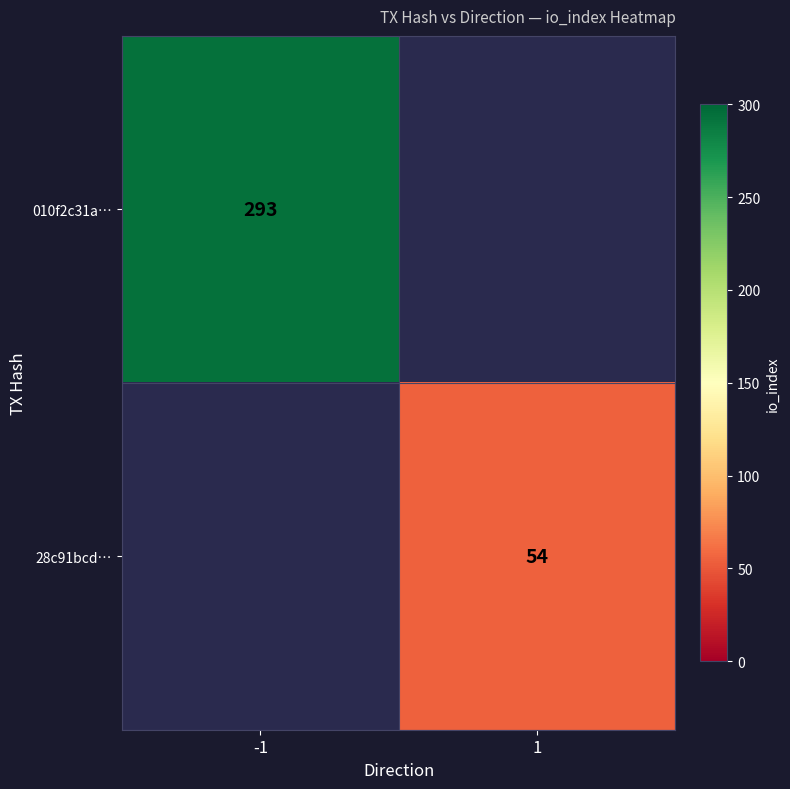

True or false: 010f2c31a… has a value of 293 at -1.

True